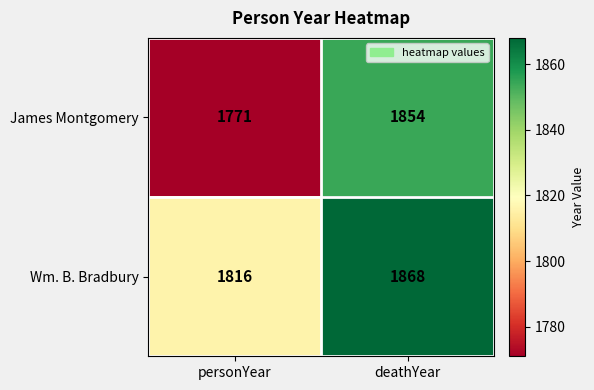

Rank the series by their average value, from lowest to highest.

James Montgomery, Wm. B. Bradbury